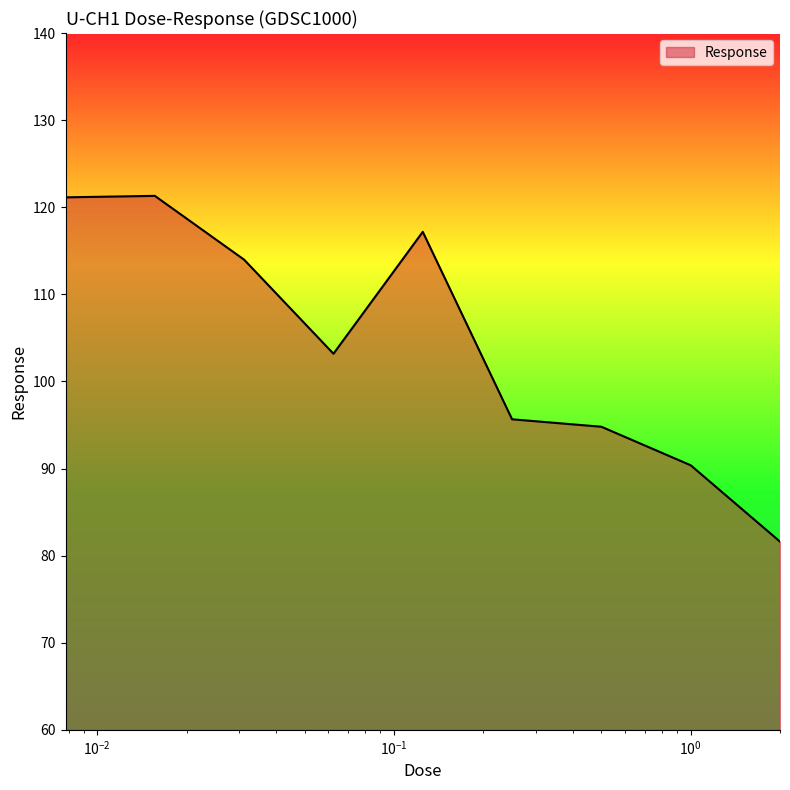

What is the difference between the maximum and minimum values?

39.7